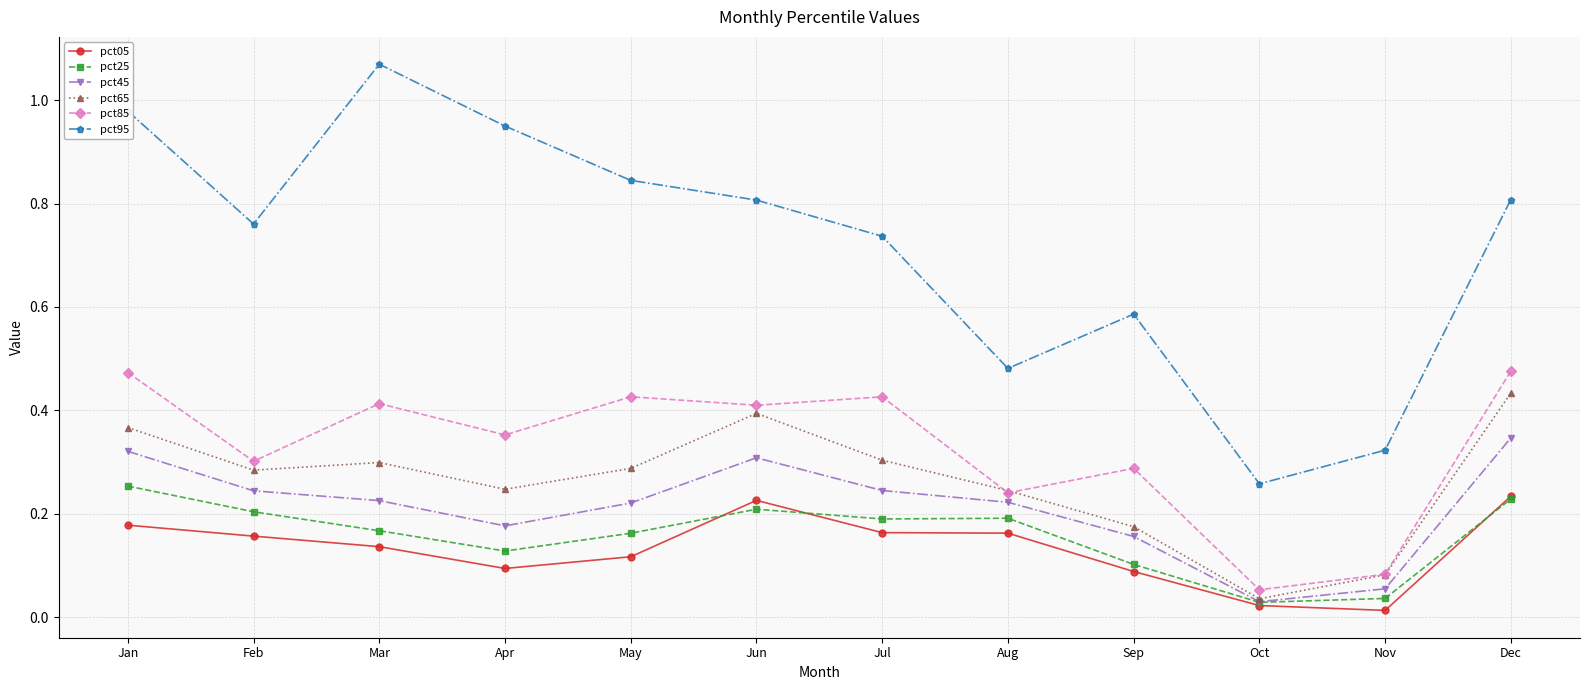

True or false: pct05 has a value of 0.1 at Apr.

True